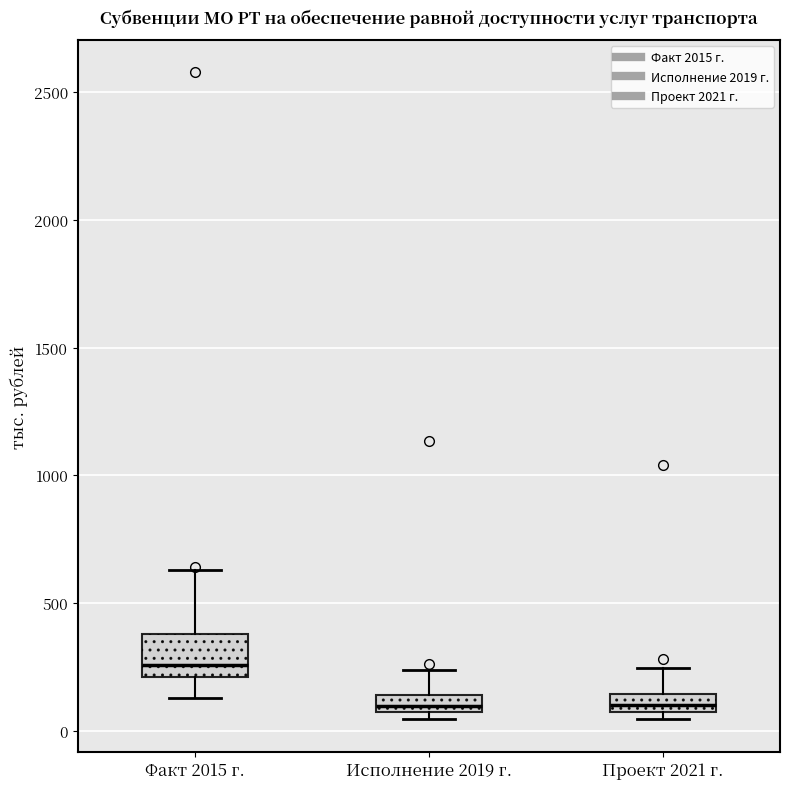

Which box has the highest median line?

Факт 2015 г.